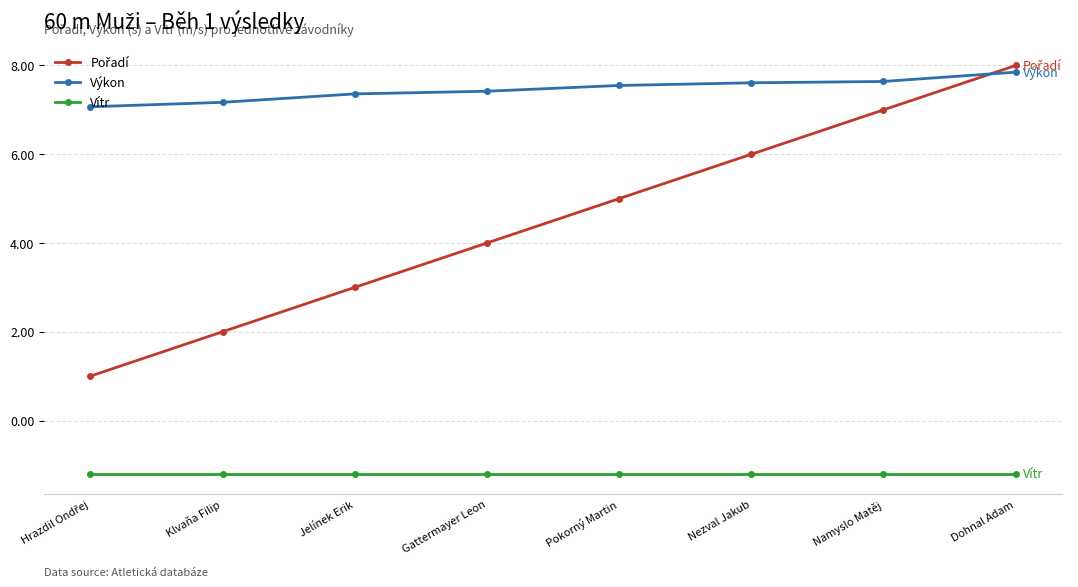

True or false: Vítr and Výkon intersect in this chart.

False